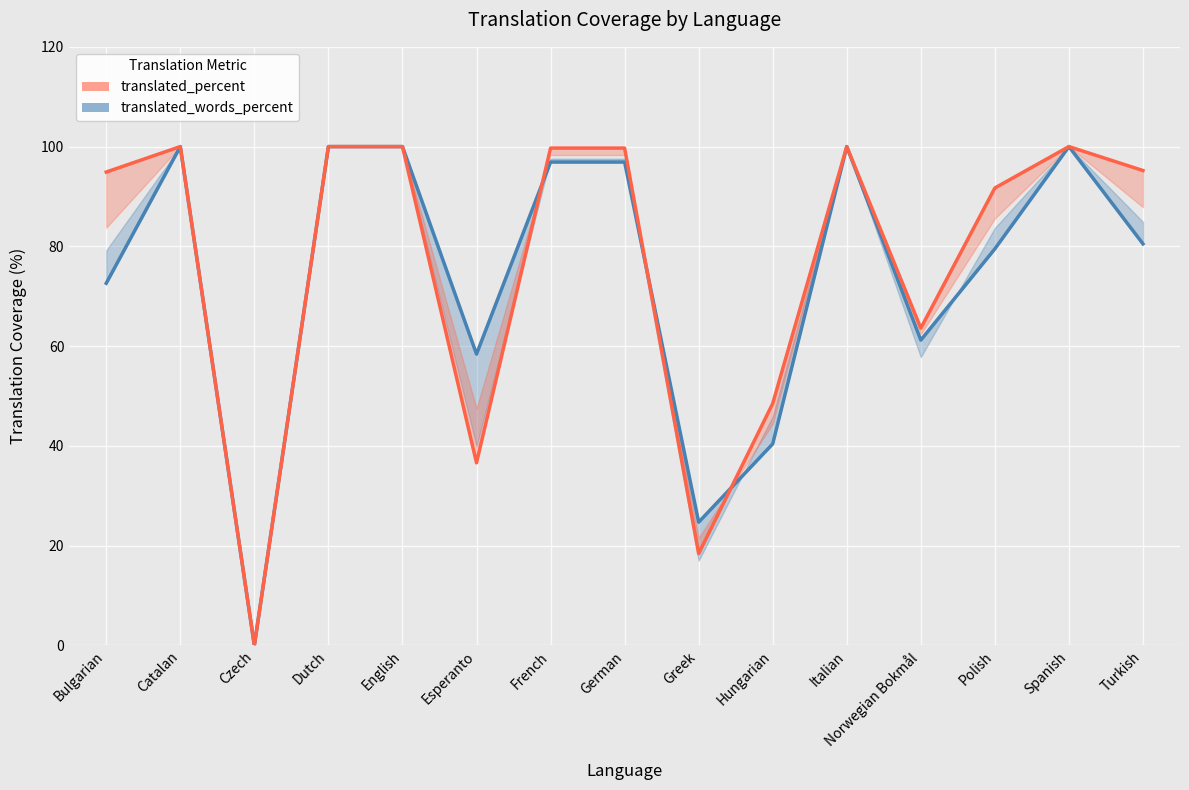

At which label does translated_words_percent reach its minimum?

Czech